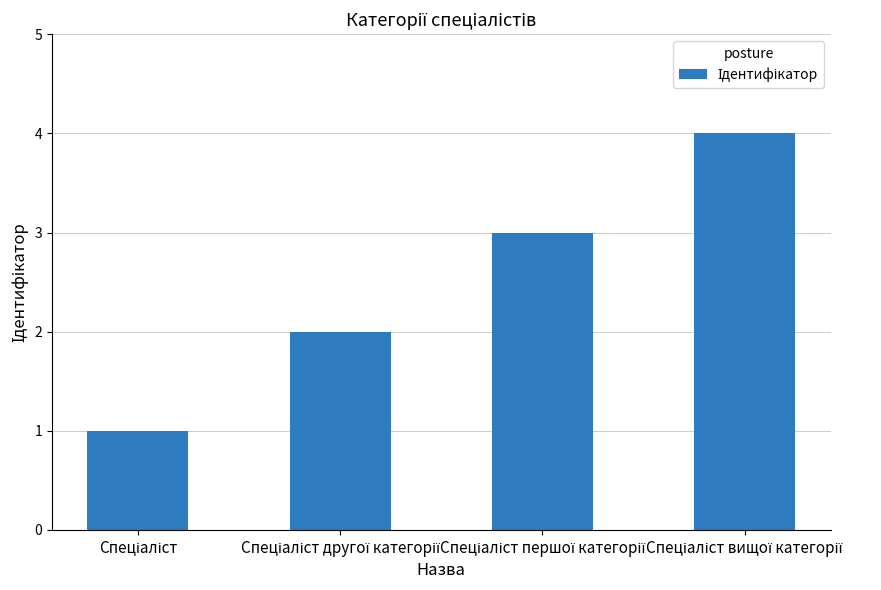

What is the maximum value shown in the chart?

4